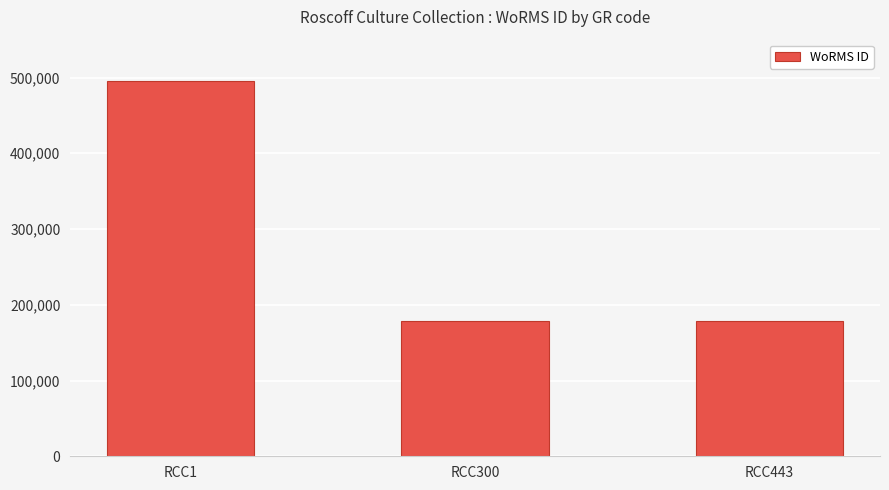

What is the value of the 3rd bar from the left?

178583